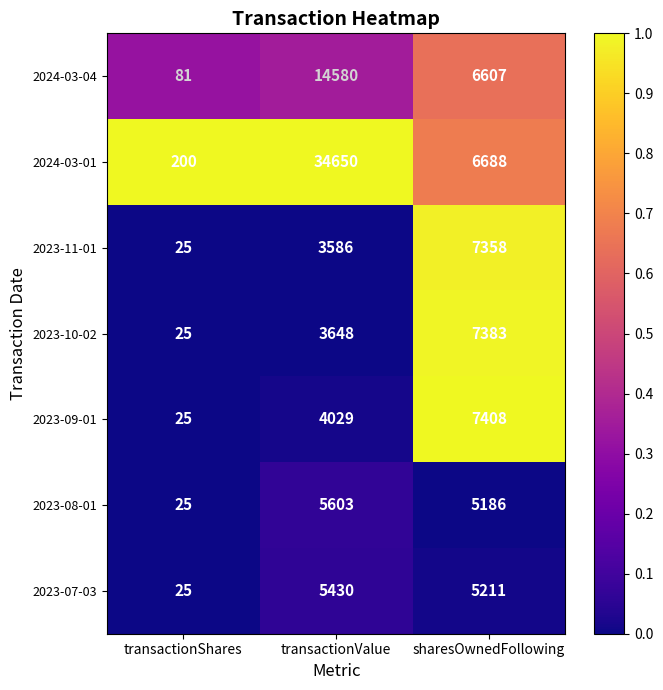

Count the number of categories in the chart.

3